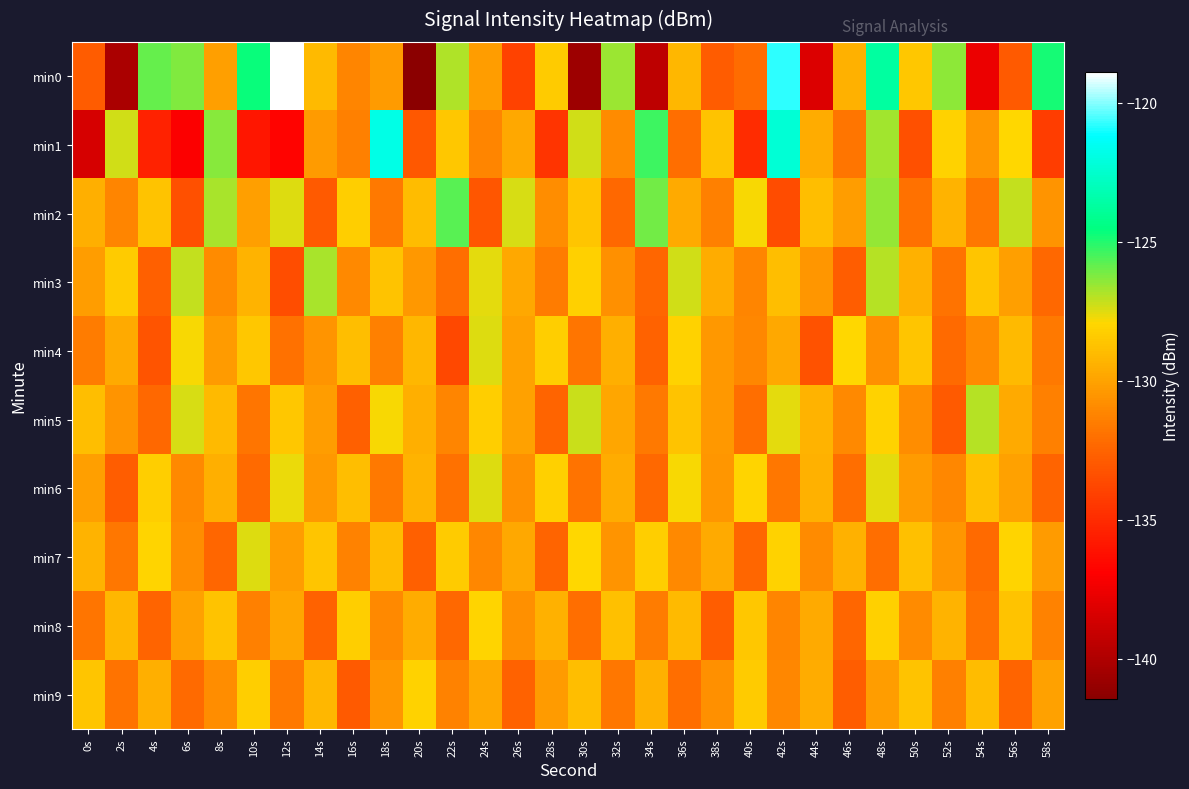

Reading left to right, list all the values displayed in this chart.

min0: 0s=-132.9	2s=-140.1	4s=-125.9	6s=-126.2	8s=-130.2	10s=-124.7	12s=-118.9	14s=-129.1	16s=-131.2	18s=-130.3	20s=-141.4	22s=-126.9	24s=-130.2	26s=-134.0	28s=-128.4	30s=-140.7	32s=-126.6	34s=-139.4	36s=-129.1	38s=-132.8	40s=-132.2	42s=-120.8	44s=-138.3	46s=-129.4	48s=-123.7	50s=-128.5	52s=-126.4	54s=-137.6	56s=-133.0	58s=-124.8
min1: 0s=-138.5	2s=-127.3	4s=-135.4	6s=-137.0	8s=-126.3	10s=-135.9	12s=-136.8	14s=-130.3	16s=-131.3	18s=-121.8	20s=-133.0	22s=-128.5	24s=-131.2	26s=-129.8	28s=-134.6	30s=-127.3	32s=-130.9	34s=-125.4	36s=-132.1	38s=-128.7	40s=-135.0	42s=-122.3	44s=-129.6	46s=-131.8	48s=-126.7	50s=-133.4	52s=-128.1	54s=-130.5	56s=-127.9	58s=-134.2
min2: 0s=-129.5	2s=-131.2	4s=-128.7	6s=-133.4	8s=-126.8	10s=-130.1	12s=-127.5	14s=-132.9	16s=-128.3	18s=-131.6	20s=-129.0	22s=-125.7	24s=-133.1	26s=-127.4	28s=-130.8	30s=-128.6	32s=-132.3	34s=-126.1	36s=-129.7	38s=-131.4	40s=-127.8	42s=-133.6	44s=-128.9	46s=-130.2	48s=-126.5	50s=-132.0	52s=-129.3	54s=-131.7	56s=-127.1	58s=-130.6
min3: 0s=-130.2	2s=-128.4	4s=-132.7	6s=-127.1	8s=-130.9	10s=-129.3	12s=-133.5	14s=-126.8	16s=-131.0	18s=-128.7	20s=-130.4	22s=-132.1	24s=-127.6	26s=-129.8	28s=-131.5	30s=-128.2	32s=-130.7	34s=-132.4	36s=-127.3	38s=-129.6	40s=-131.2	42s=-128.9	44s=-130.5	46s=-132.8	48s=-127.0	50s=-129.4	52s=-131.9	54s=-128.6	56s=-130.1	58s=-132.3
min4: 0s=-131.5	2s=-129.7	4s=-133.2	6s=-127.8	8s=-130.3	10s=-128.5	12s=-132.0	14s=-130.6	16s=-128.9	18s=-131.4	20s=-129.2	22s=-133.7	24s=-127.5	26s=-130.0	28s=-128.3	30s=-131.8	32s=-129.5	34s=-132.6	36s=-128.1	38s=-130.4	40s=-131.1	42s=-129.8	44s=-133.3	46s=-127.9	48s=-130.7	50s=-128.6	52s=-132.2	54s=-130.9	56s=-129.1	58s=-131.6
min5: 0s=-128.9	2s=-130.6	4s=-132.3	6s=-127.4	8s=-129.1	10s=-131.8	12s=-128.5	14s=-130.2	16s=-132.7	18s=-127.8	20s=-129.5	22s=-131.2	24s=-128.3	26s=-130.0	28s=-132.5	30s=-127.2	32s=-129.9	34s=-131.6	36s=-128.7	38s=-130.4	40s=-132.1	42s=-127.6	44s=-129.3	46s=-131.0	48s=-128.1	50s=-130.8	52s=-132.9	54s=-127.0	56s=-129.7	58s=-131.4
min6: 0s=-130.1	2s=-132.8	4s=-128.3	6s=-131.0	8s=-129.5	10s=-132.2	12s=-127.7	14s=-130.4	16s=-128.9	18s=-131.6	20s=-129.3	22s=-132.0	24s=-127.5	26s=-130.7	28s=-128.2	30s=-131.9	32s=-129.6	34s=-132.3	36s=-127.8	38s=-130.5	40s=-128.0	42s=-131.7	44s=-129.4	46s=-132.1	48s=-127.6	50s=-130.3	52s=-131.1	54s=-128.8	56s=-130.0	58s=-132.5
min7: 0s=-129.3	2s=-131.7	4s=-128.0	6s=-130.8	8s=-132.4	10s=-127.5	12s=-130.2	14s=-128.6	16s=-131.3	18s=-129.0	20s=-132.7	22s=-128.4	24s=-131.1	26s=-129.8	28s=-132.5	30s=-127.9	32s=-130.6	34s=-128.3	36s=-131.0	38s=-129.7	40s=-132.4	42s=-128.1	44s=-130.9	46s=-129.4	48s=-132.1	50s=-128.8	52s=-130.5	54s=-132.2	56s=-128.0	58s=-130.3
min8: 0s=-131.8	2s=-129.2	4s=-132.5	6s=-130.0	8s=-128.7	10s=-131.4	12s=-129.9	14s=-132.6	16s=-128.3	18s=-131.0	20s=-129.6	22s=-132.3	24s=-128.0	26s=-130.7	28s=-129.4	30s=-132.1	32s=-128.8	34s=-131.5	36s=-129.1	38s=-132.8	40s=-128.5	42s=-131.2	44s=-129.7	46s=-132.4	48s=-128.2	50s=-130.9	52s=-129.3	54s=-132.0	56s=-128.7	58s=-131.3
min9: 0s=-128.6	2s=-131.9	4s=-129.5	6s=-132.2	8s=-130.8	10s=-128.3	12s=-131.6	14s=-129.2	16s=-132.9	18s=-130.5	20s=-128.1	22s=-131.3	24s=-129.8	26s=-132.6	28s=-130.3	30s=-128.9	32s=-131.7	34s=-129.4	36s=-132.1	38s=-130.7	40s=-128.4	42s=-131.1	44s=-129.6	46s=-132.8	48s=-130.2	50s=-128.7	52s=-131.4	54s=-129.0	56s=-132.5	58s=-130.0